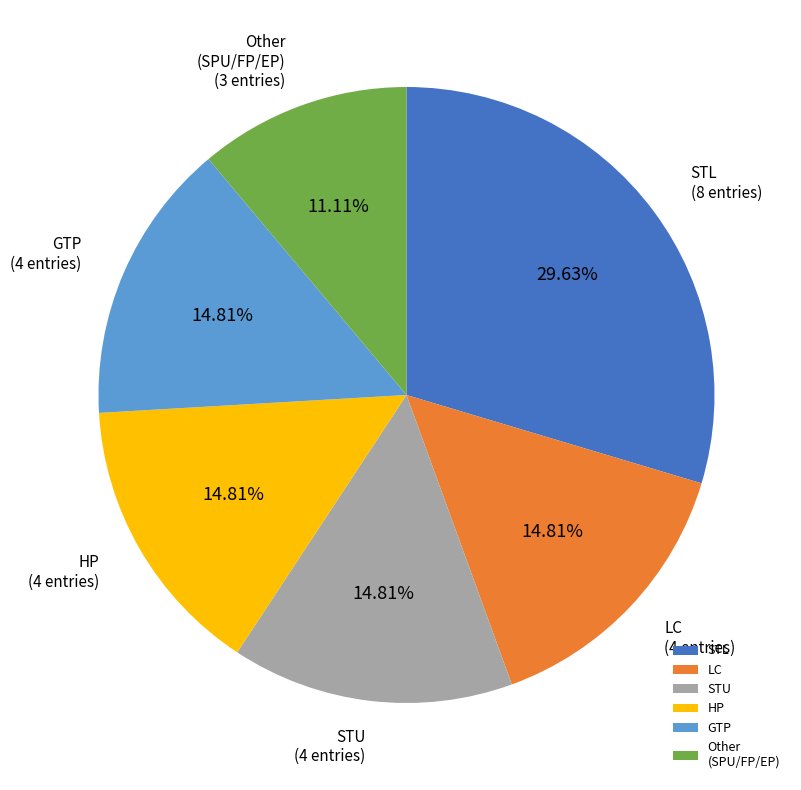

Between STL and GTP, which is larger?

STL